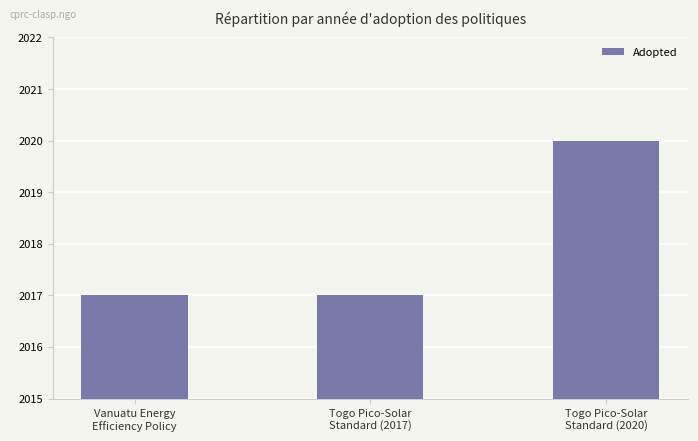

How many values are between 2017 and 2020?

3